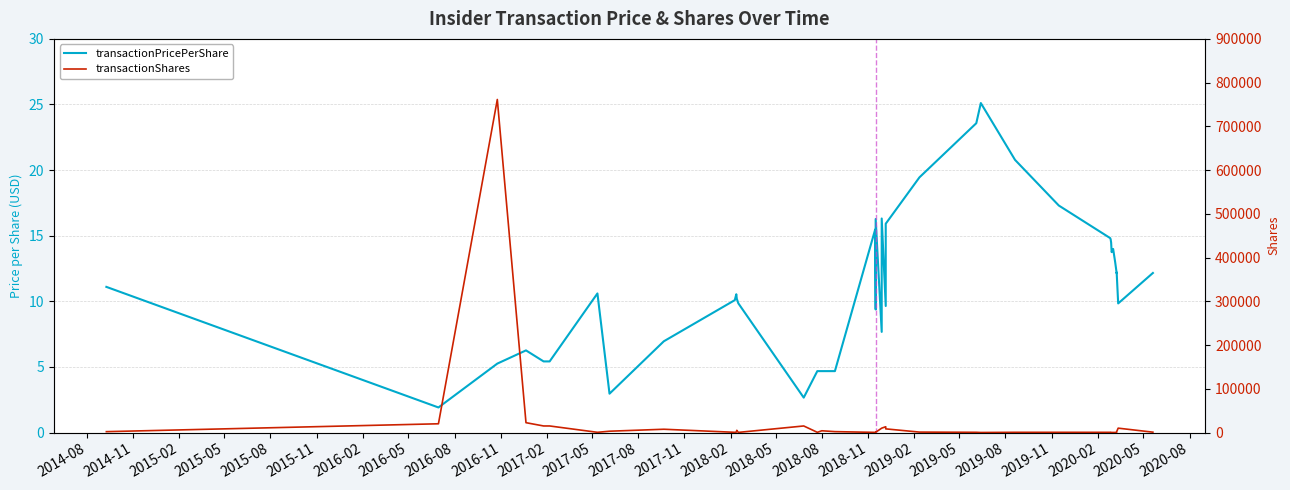

What is the sum of all transactionPricePerShare values?

452.3